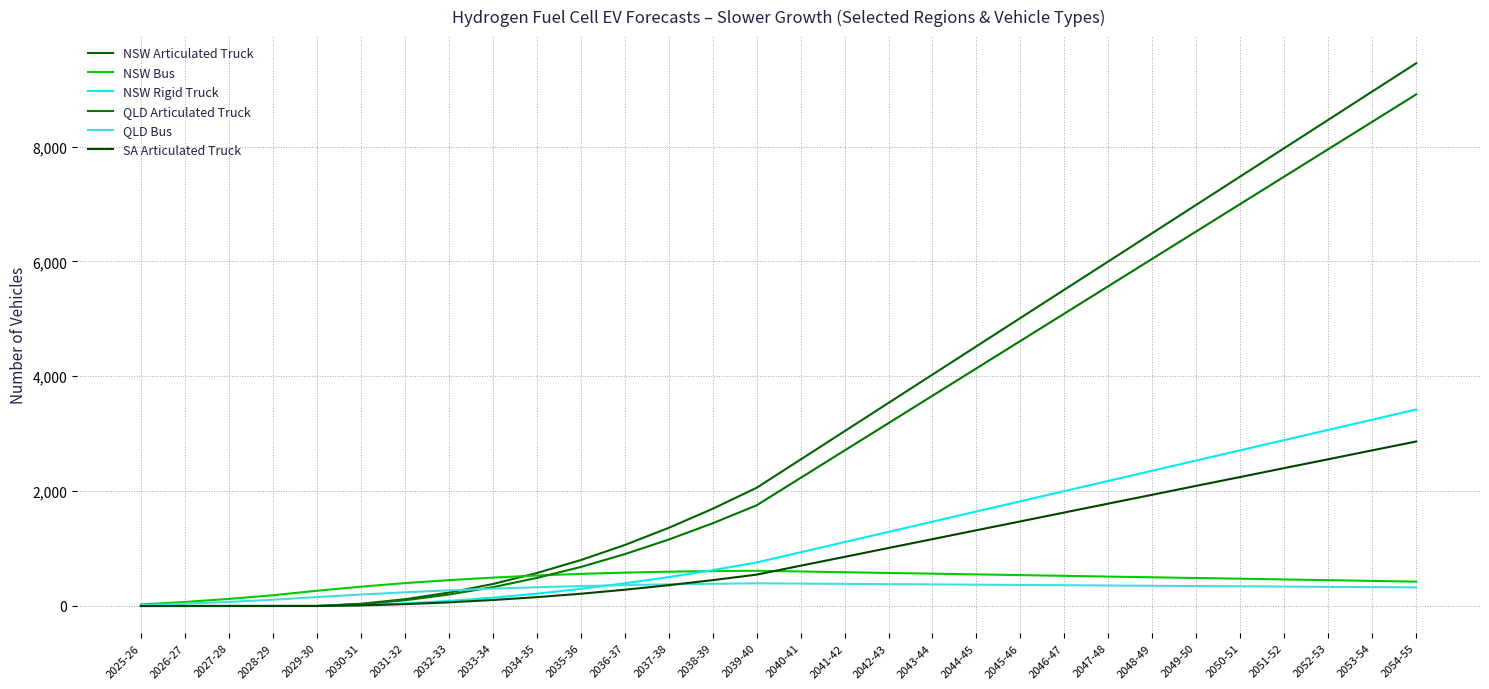

At how many categories does at least one series exceed 584?

20